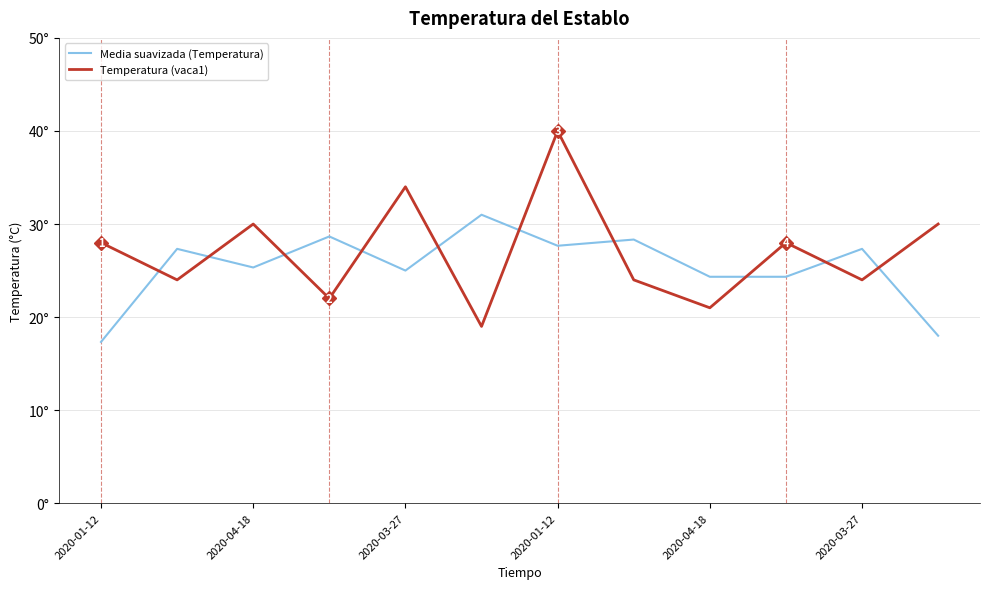

True or false: Temperatura (vaca1) has more than 1 interior local peaks.

True